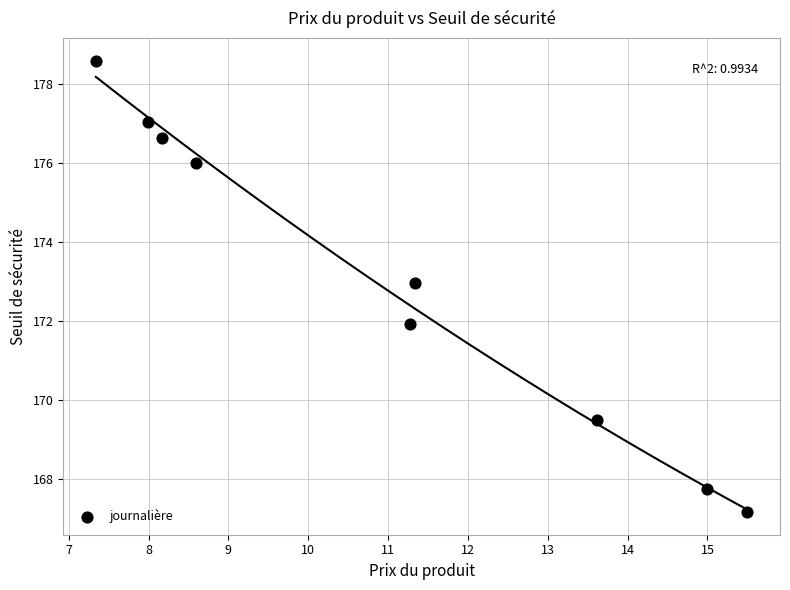

What is the average X value?

11.0